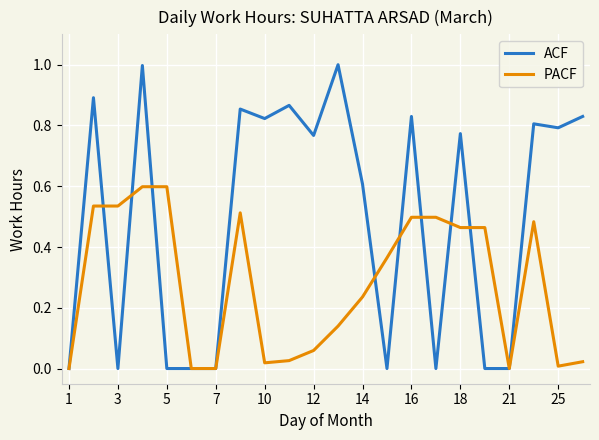

Which series has the largest range (max minus min)?

ACF